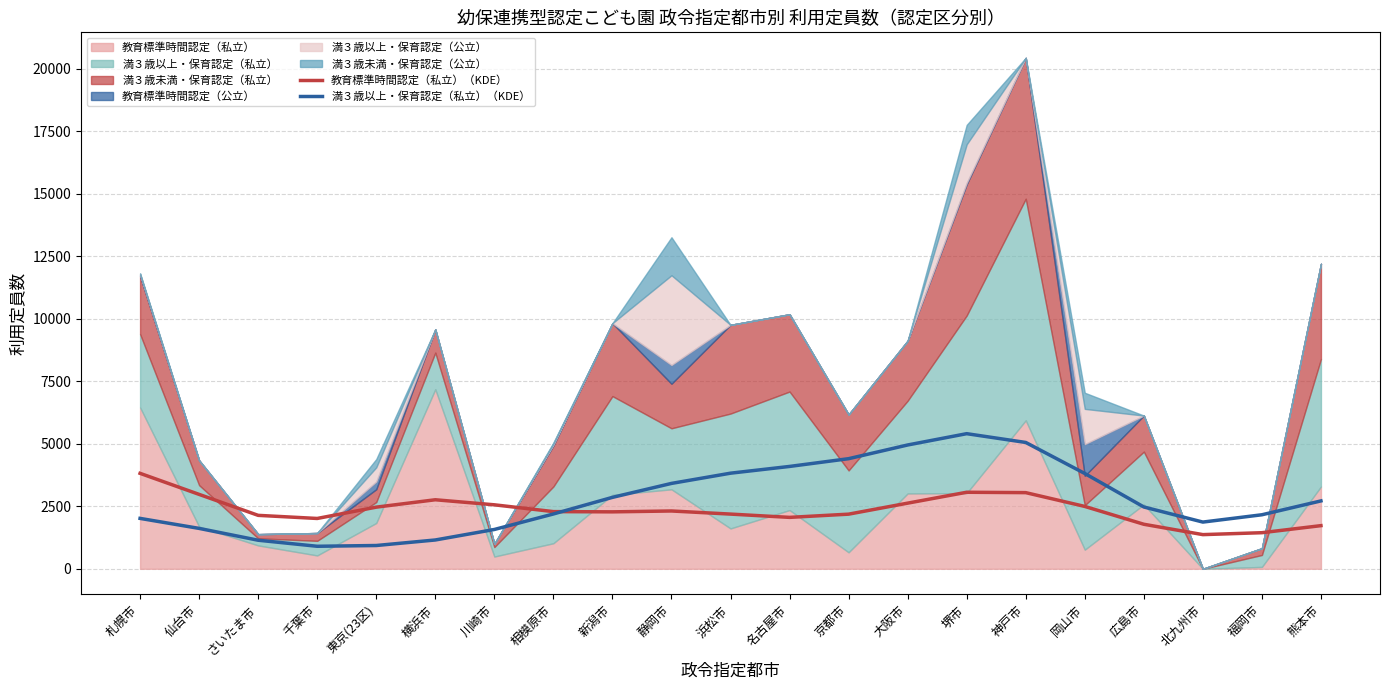

What is the highest value of the 教育標準時間認定（私立）（KDE） series?

3816.5